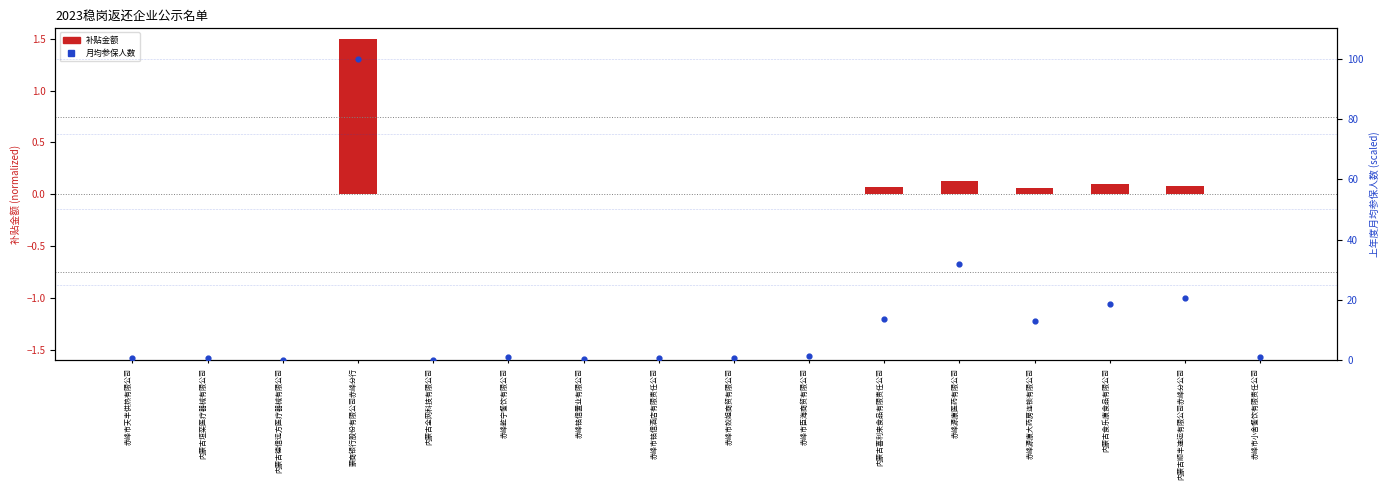

What is the change in value from 内蒙古垣栾医疗器械有限公司 to 赤峰市铭信酒店有限责任公司?

-0.2